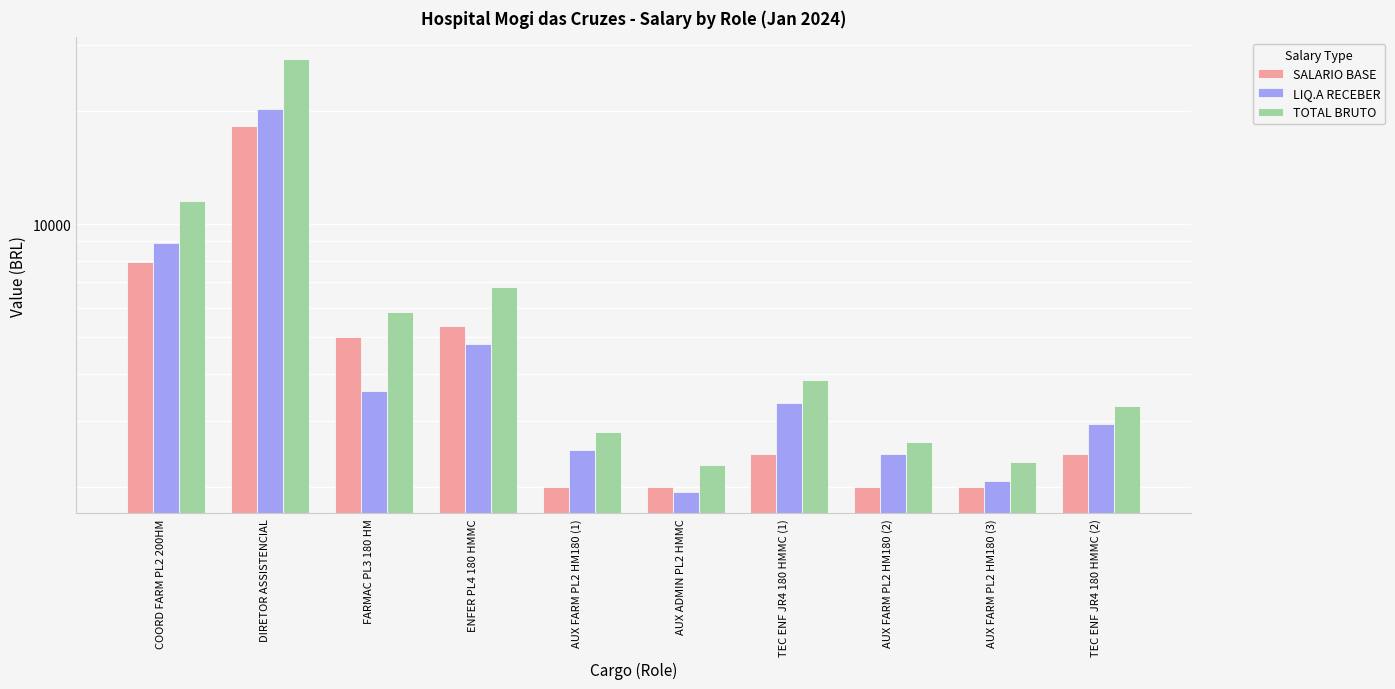

What is the label of the 1st bar from the left?

COORD FARM PL2 200HM